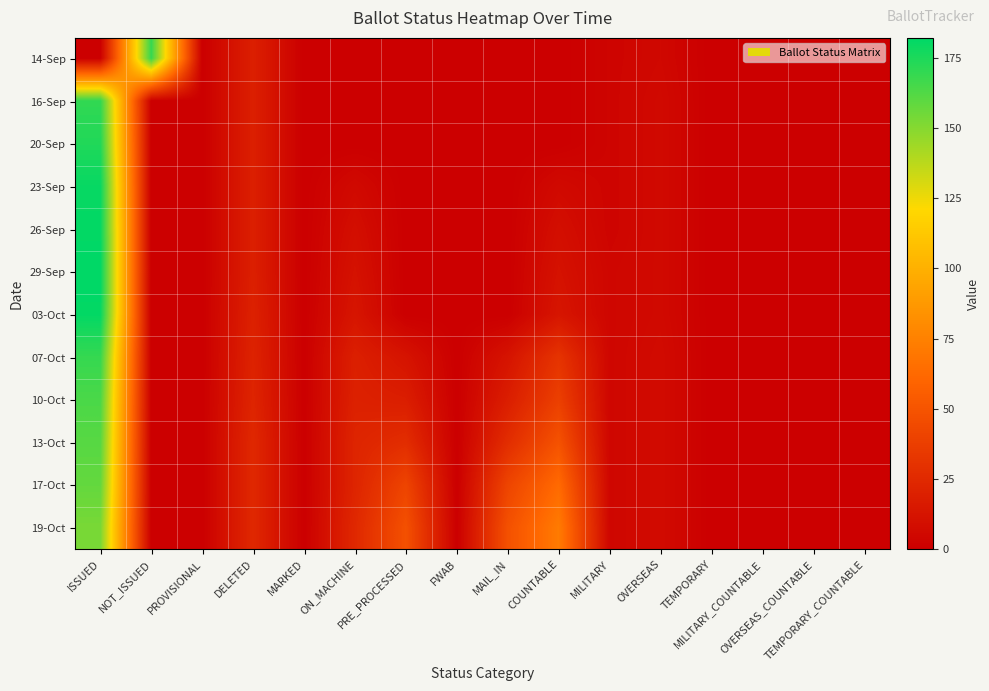

The value of 07-Oct at DELETED is 10. True or false?

False